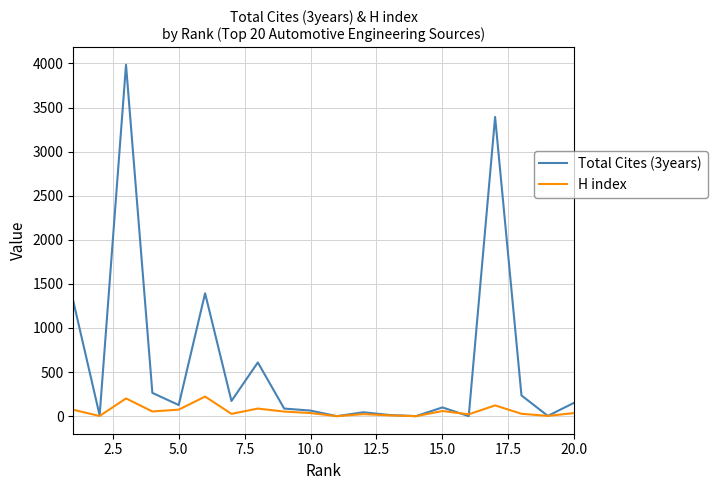

What are all the series names shown in the legend?

Total Cites (3years), H index